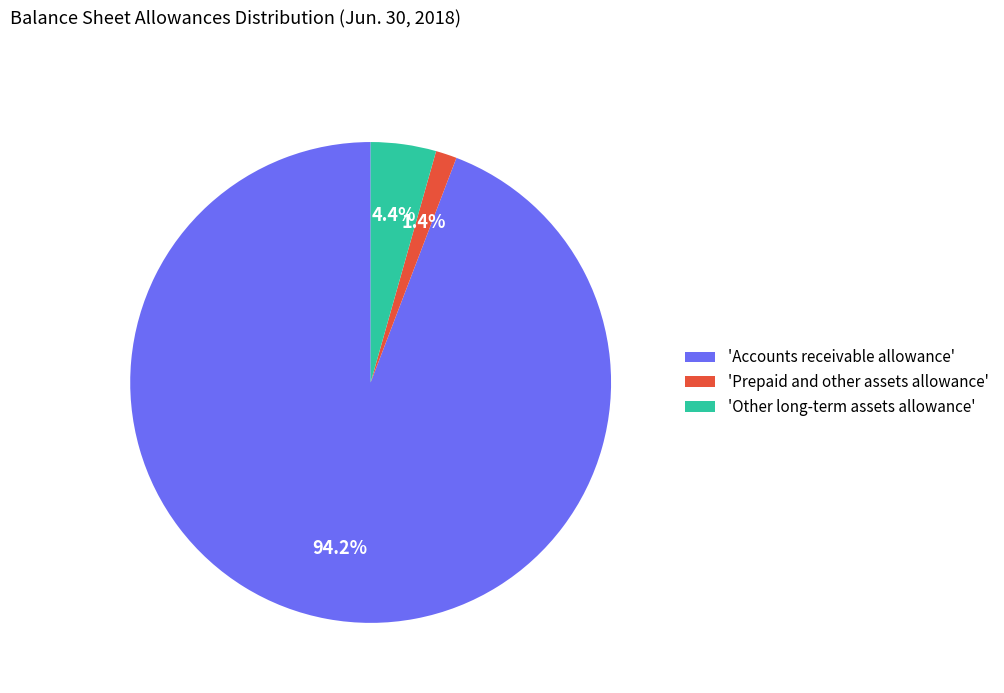

Does any single category account for the majority?

Yes